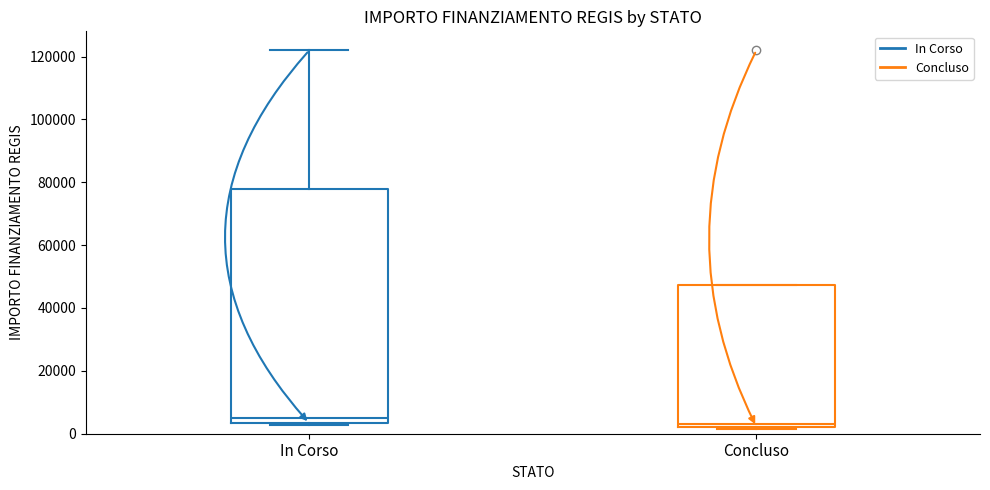

Reading left to right, transcribe this box plot: for each box, give where its median line is, the range the box spans, and where its two whiskers end, as read against the y-axis. The values are not printed on the chart, so give them approximately, as read against the axis.

In Corso: median 4000 (just above the box's lower edge), box 4000 to 78000, whiskers 2000 to 122000
Concluso: median 4000, box 2000 to 48000, whiskers 2000 to 48000